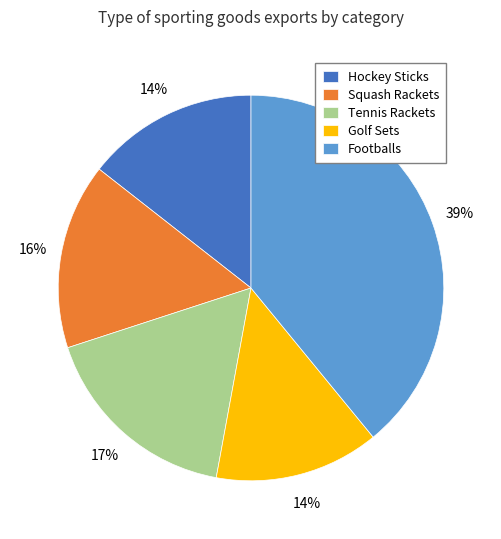

To the nearest percent, what is the combined percentage of Golf Sets and Tennis Rackets?

31%